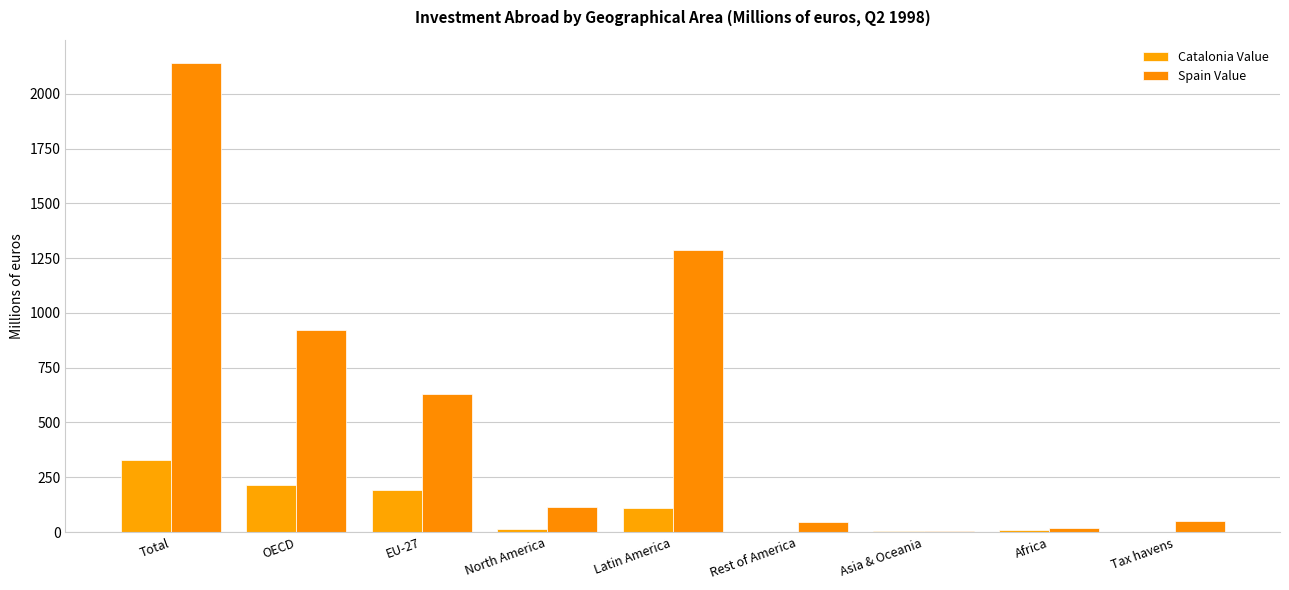

True or false: Spain Value has a value of 17.9 at Africa.

True